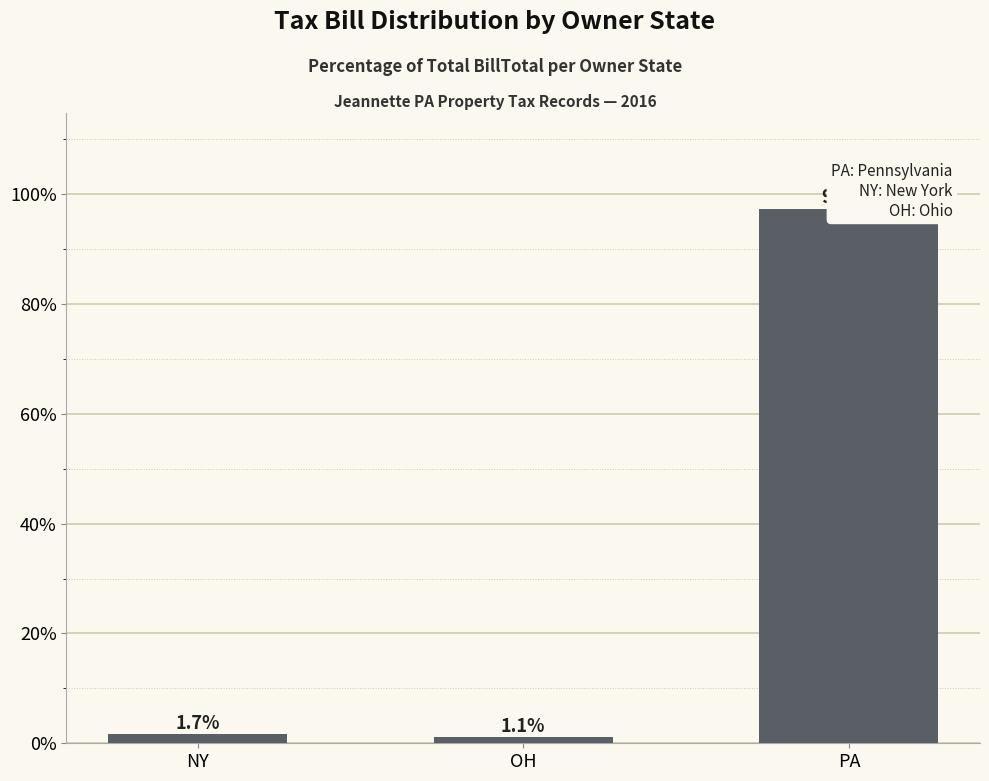

The chart shows a value of 1.7 at NY. True or false?

True